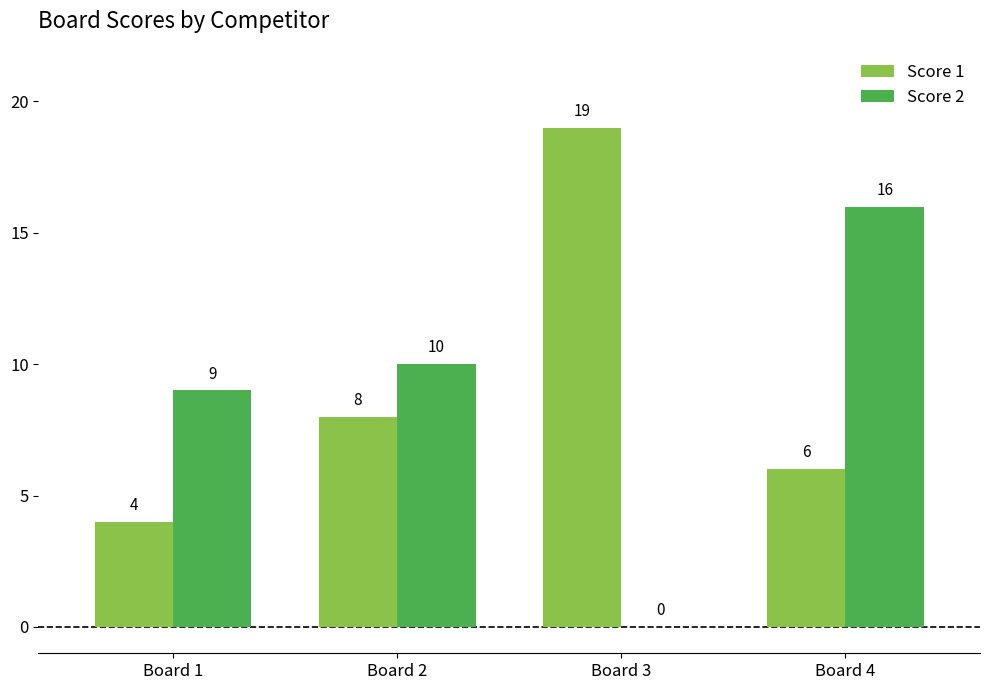

Reading left to right, transcribe all the data shown in this chart.

Score 1: Board 1=4	Board 2=8	Board 3=19	Board 4=6
Score 2: Board 1=9	Board 2=10	Board 3=0	Board 4=16